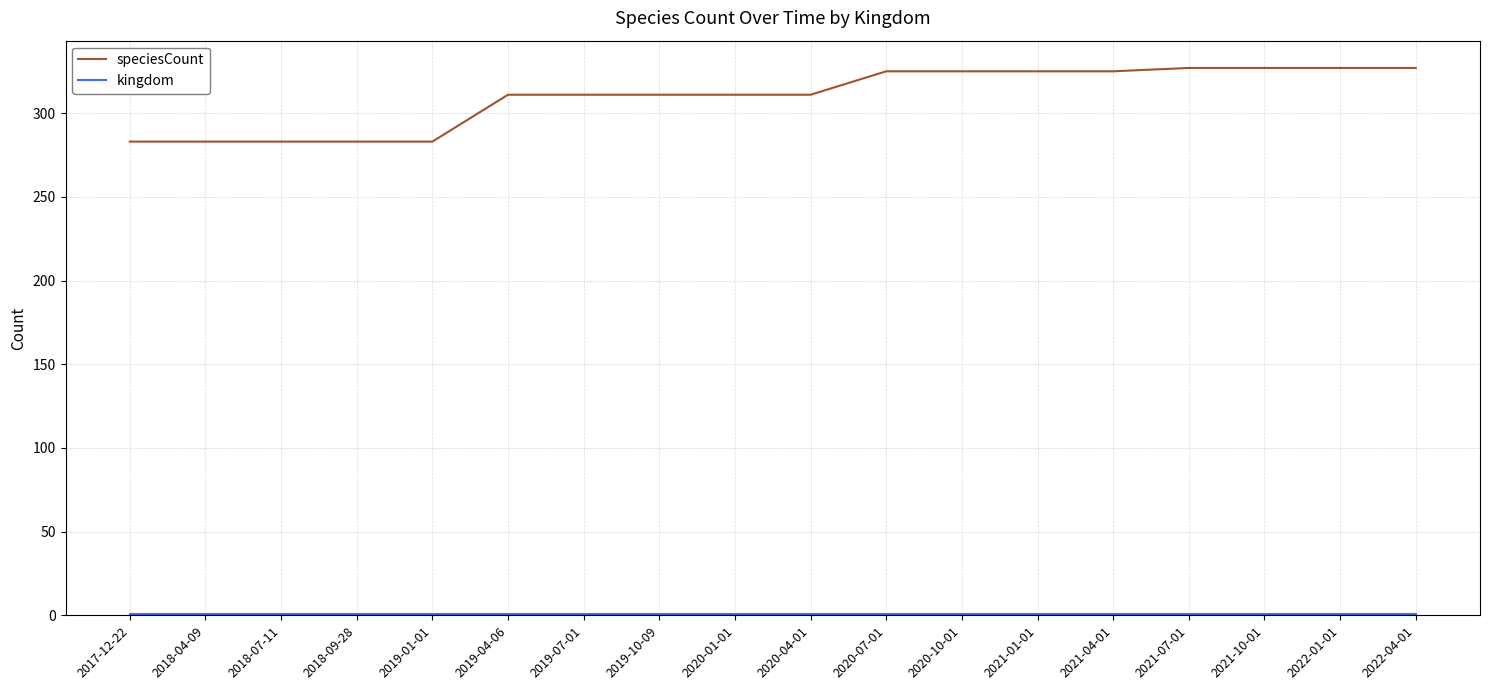

Does the chart have visible grid lines?

Yes